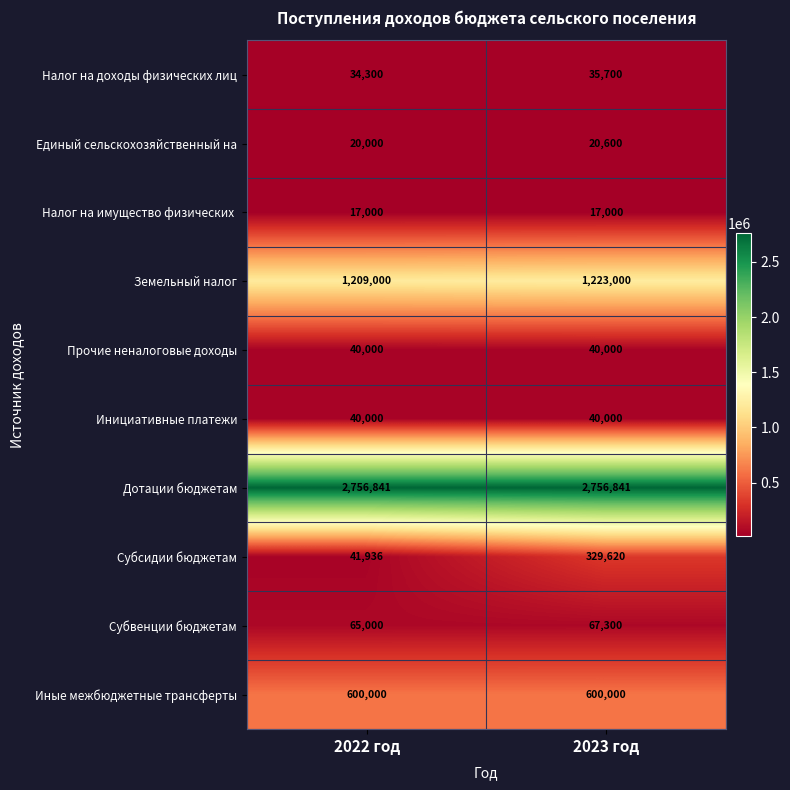

The Иные межбюджетные трансферты series shows 600000 at 2022 год. True or false?

True